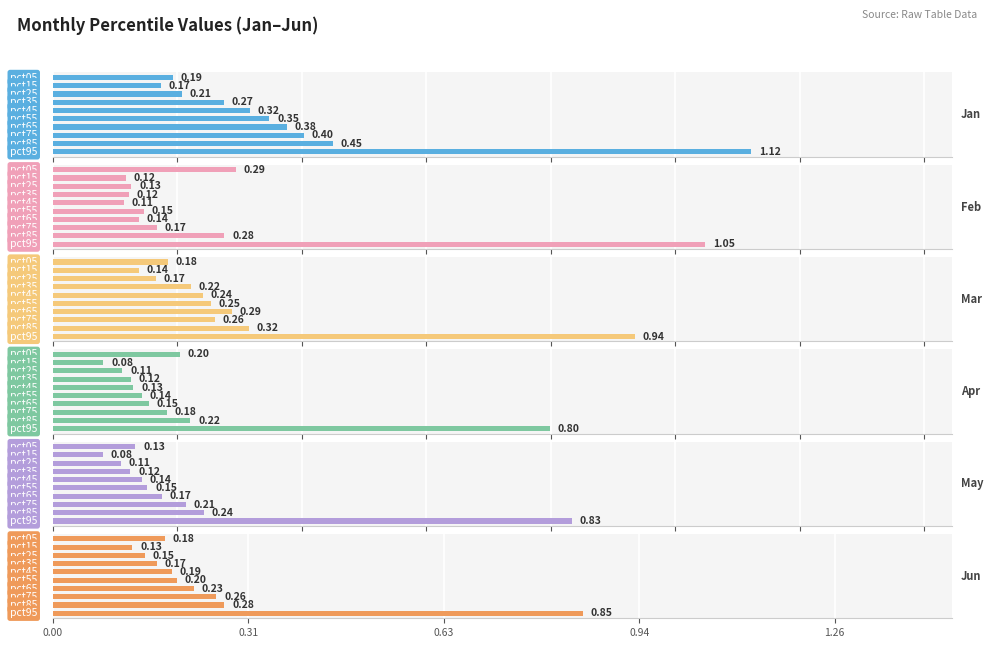

What is the value of the Feb bar at the 3rd from the left?

0.1